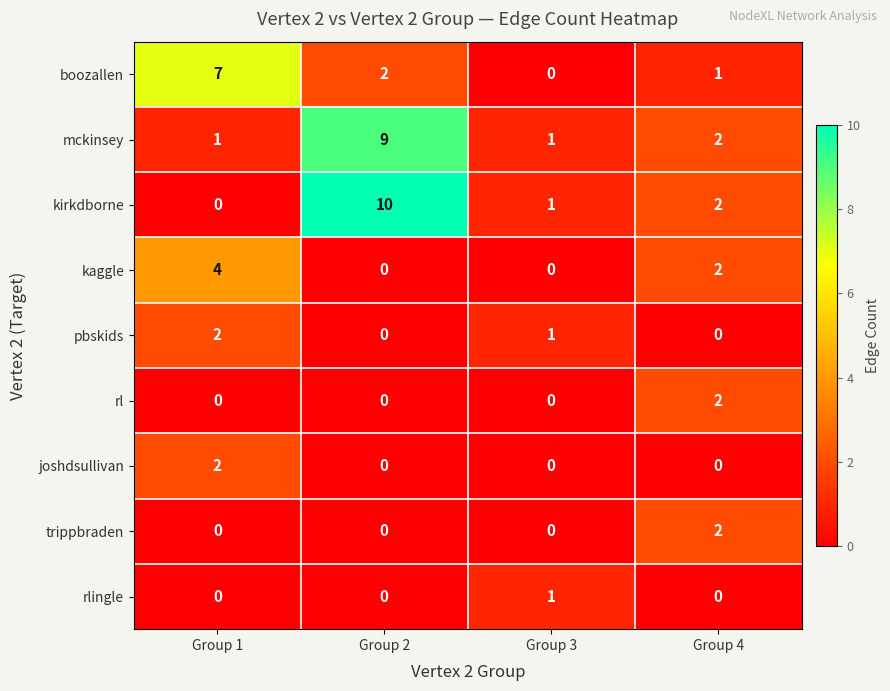

Is the value of rl at Group 2 greater than the value of joshdsullivan at Group 1?

No